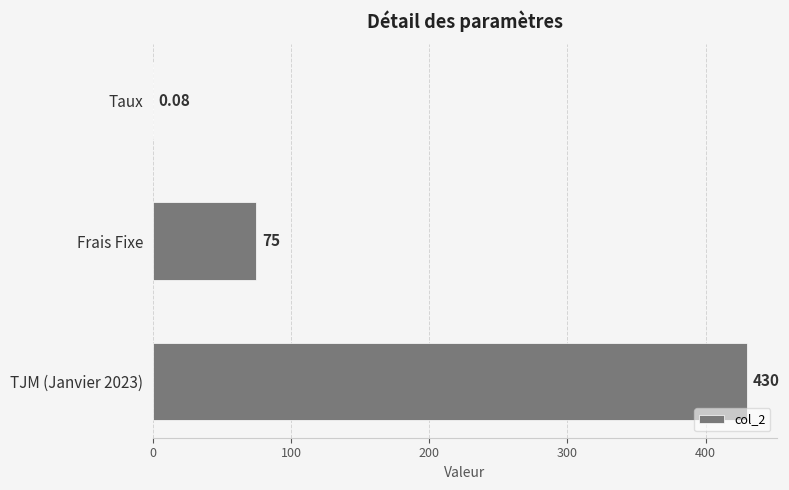

At which label is the value closest to 215?

Frais Fixe